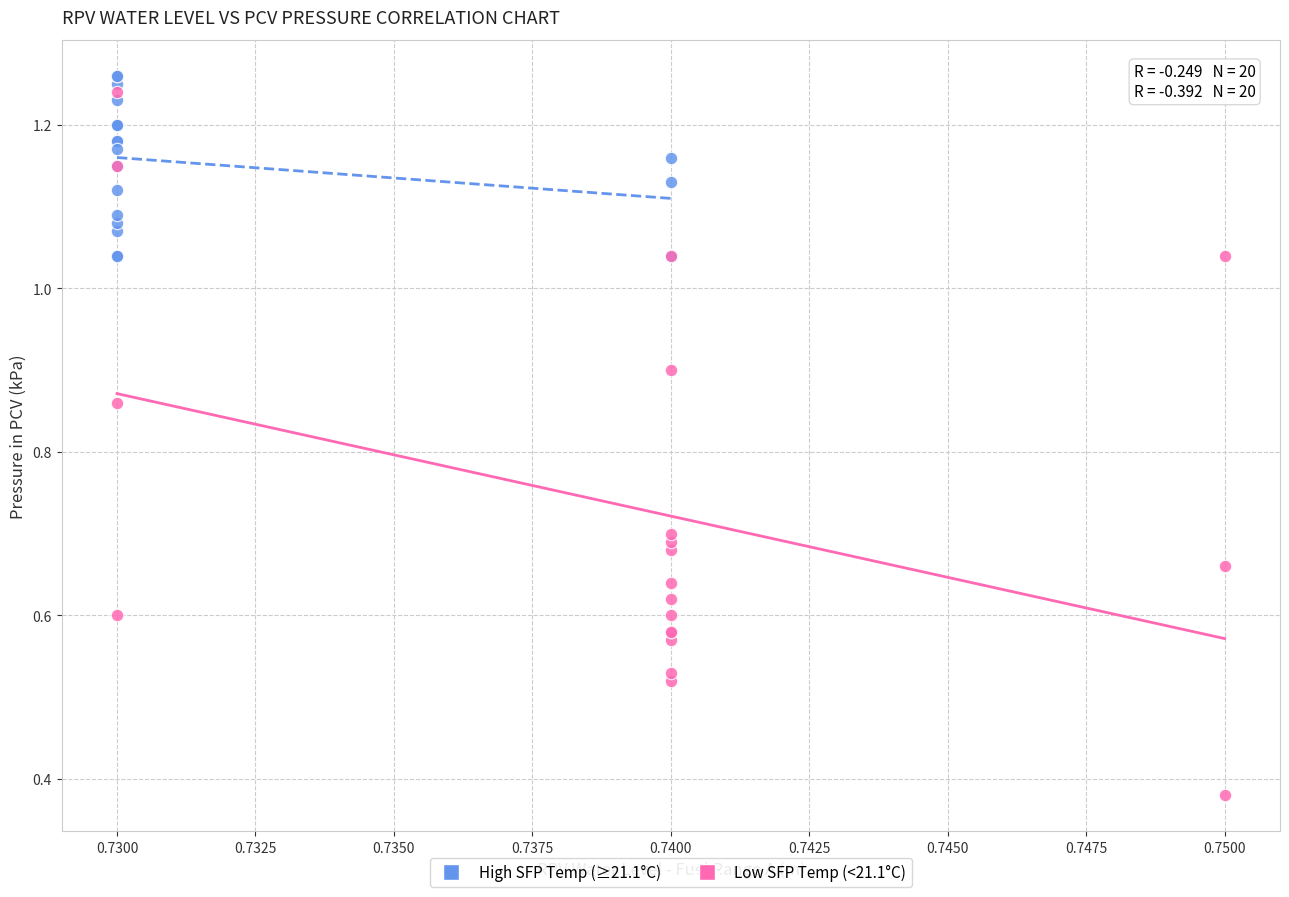

Which series has the widest spread of Y values?

Low SFP Temp (<21.1°C)